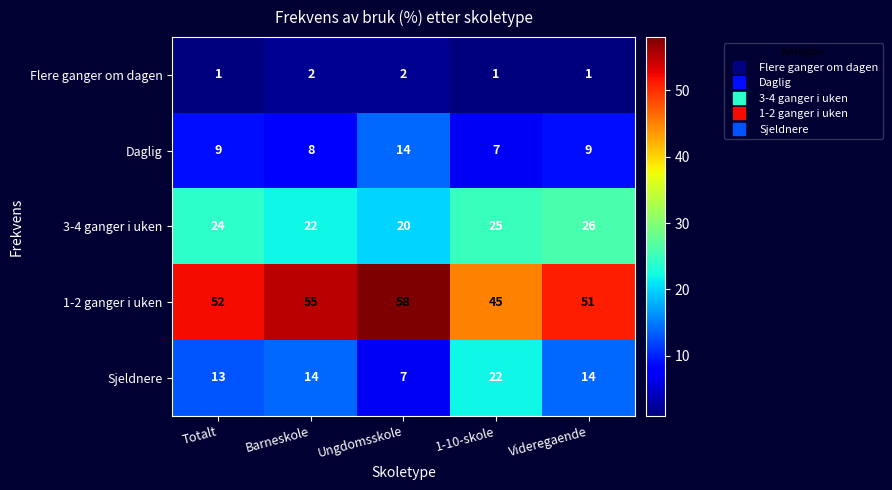

Is the value of Flere ganger om dagen at Ungdomsskole greater than the value of Sjeldnere at Totalt?

No